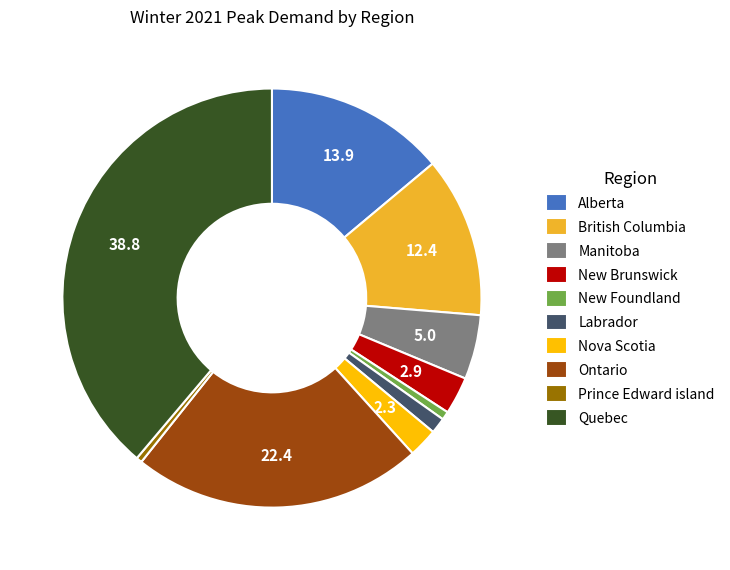

Is it true that New Foundland is 6% of the pie?

False